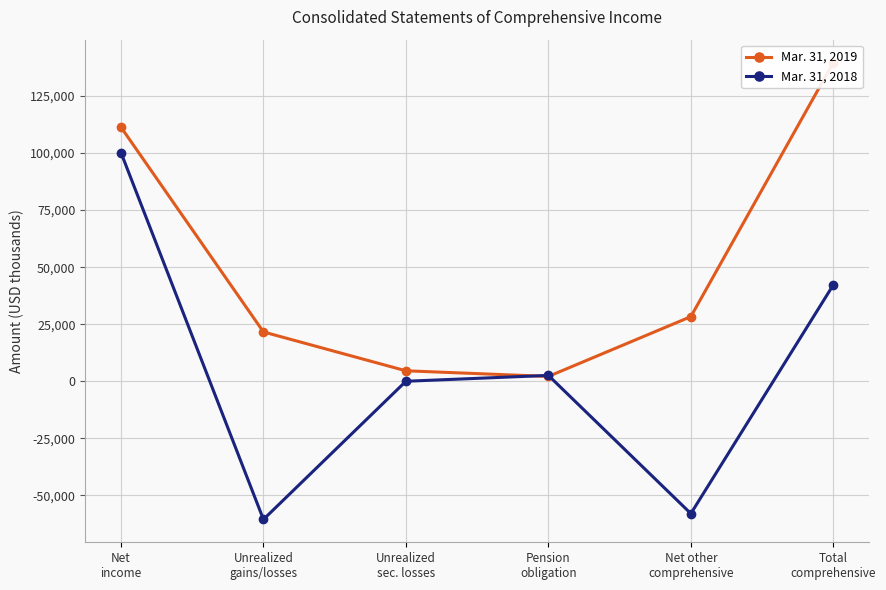

Is it true that Mar. 31, 2019 equals 4591 at Unrealized
sec. losses?

True